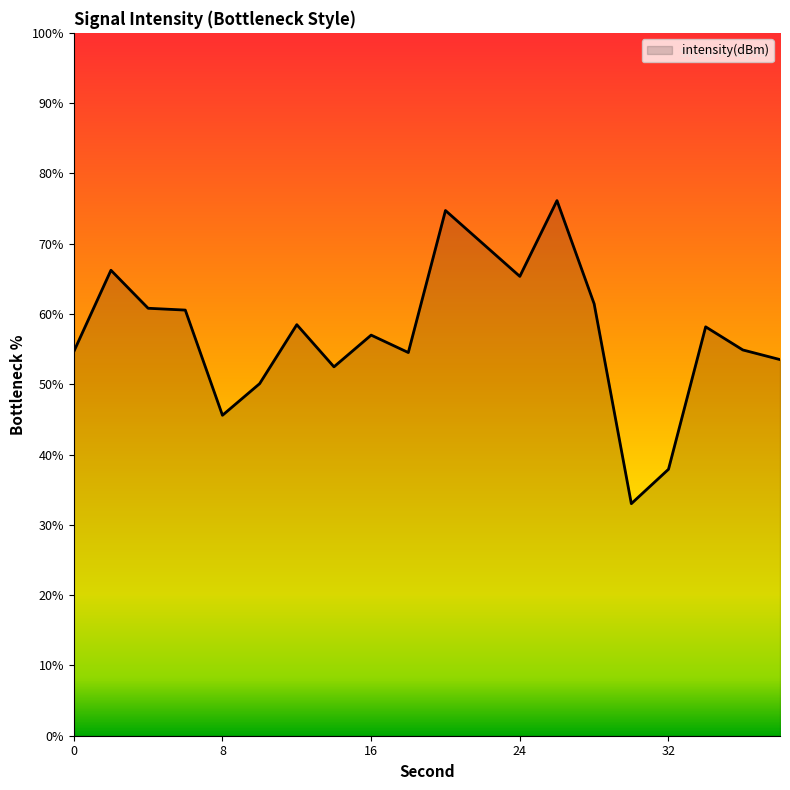

What is the greatest value displayed?

76.1